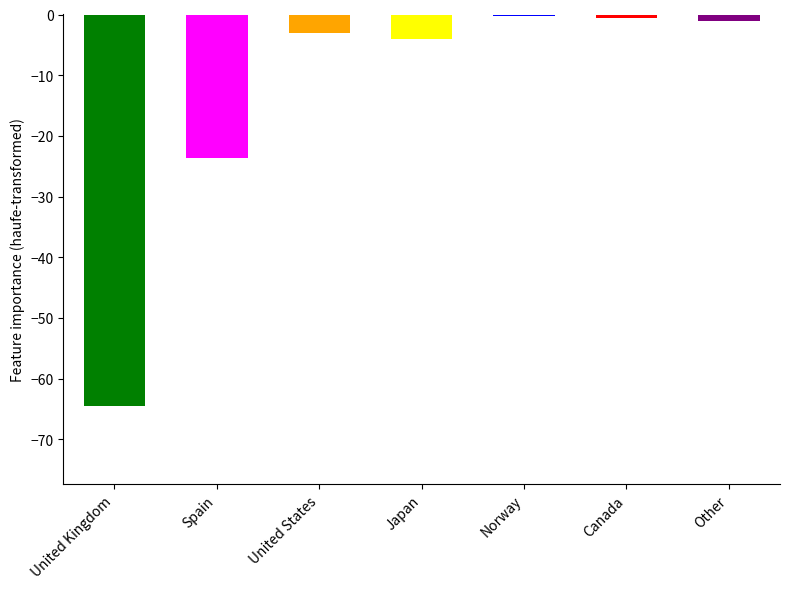

Count the number of data series in this chart.

1